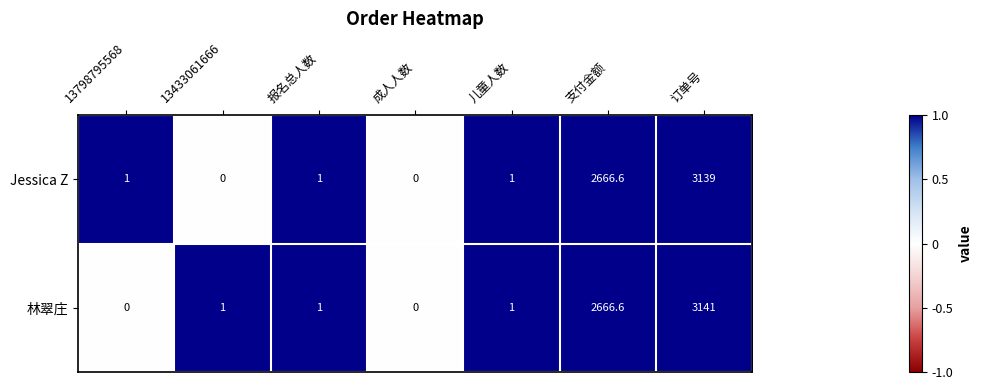

True or false: 林翠庄 has a value of 880.9 at 订单号.

False